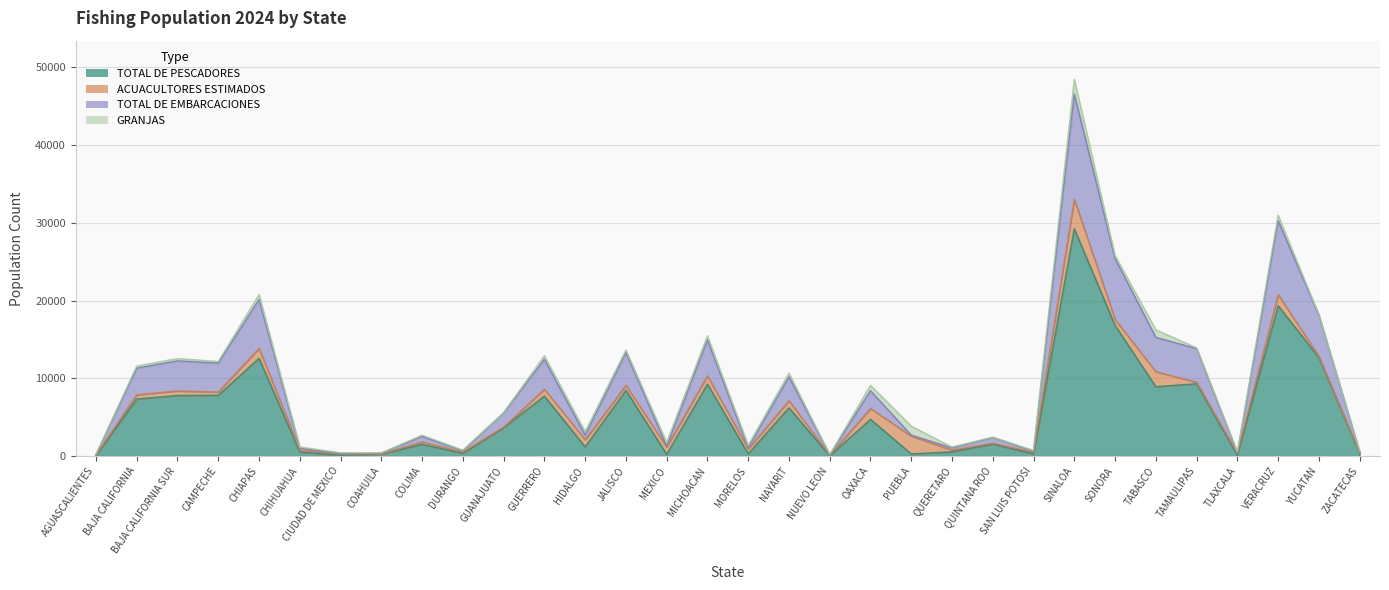

True or false: TOTAL DE PESCADORES and TOTAL DE EMBARCACIONES intersect in this chart.

False